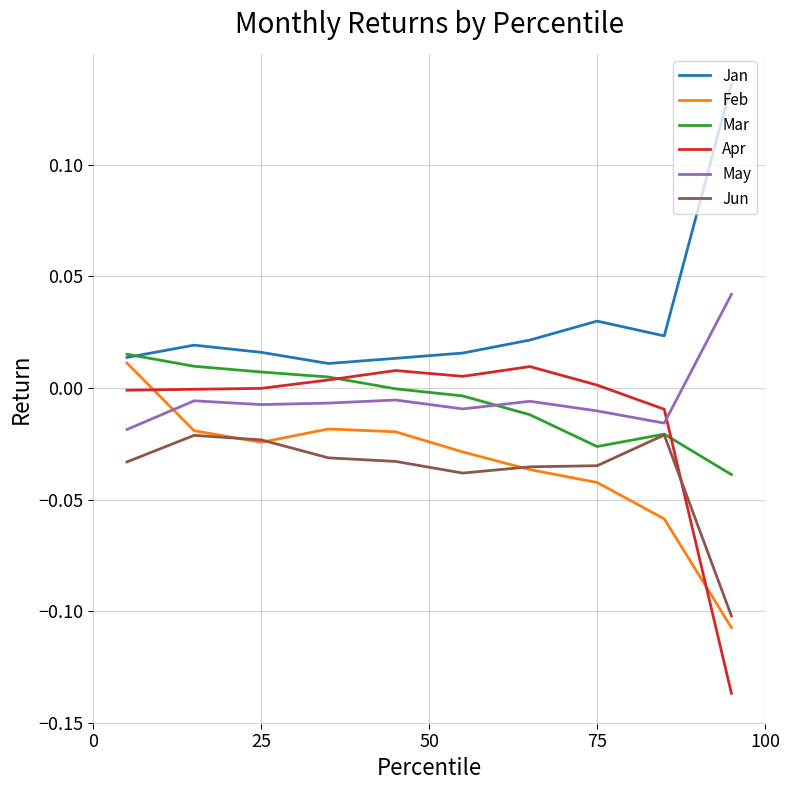

True or false: Jan and May cross at least once.

False